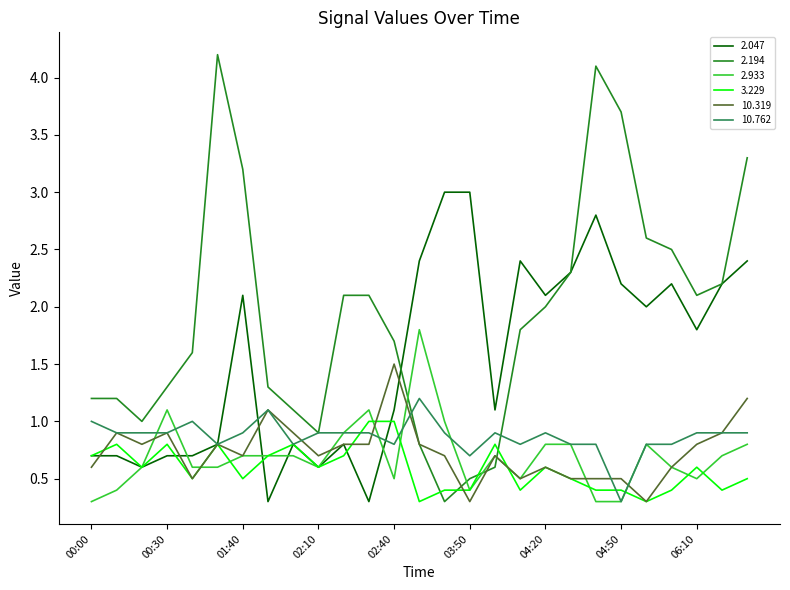

What is the maximum value for 2.047?

3.0